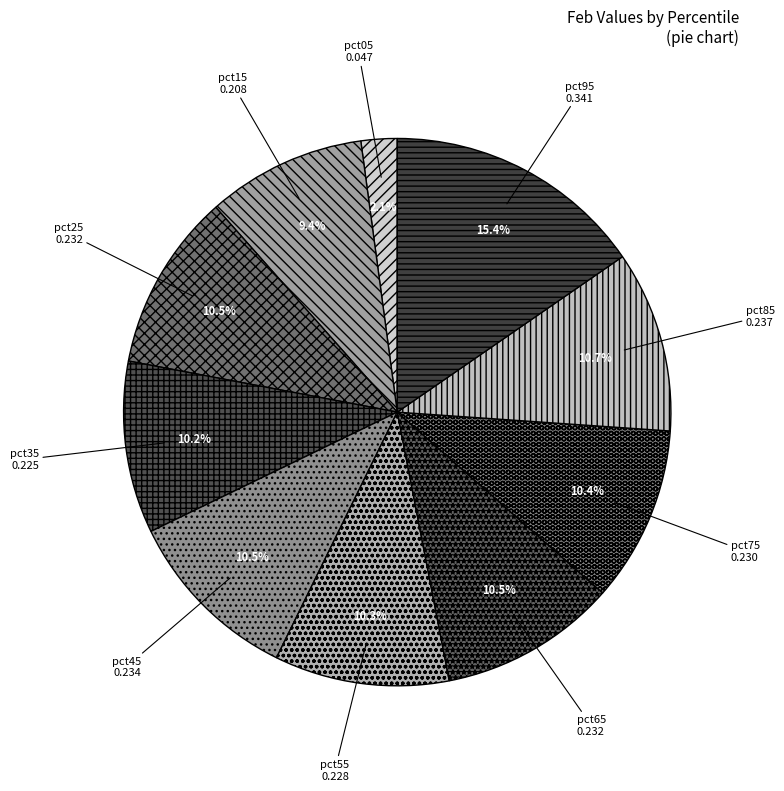

To the nearest percent, what percentage of the pie is pct95?

15%